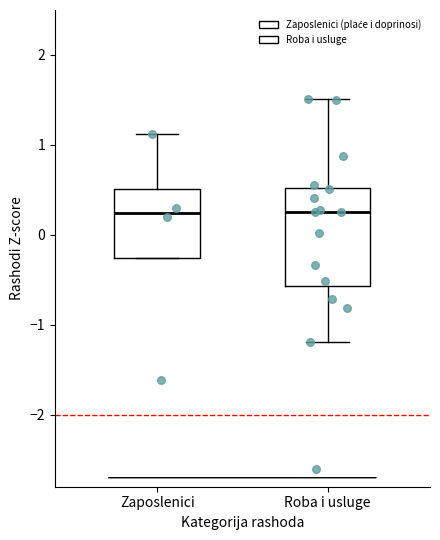

Comparing the boxes themselves (not the whiskers), which one is the tallest?

Roba i usluge